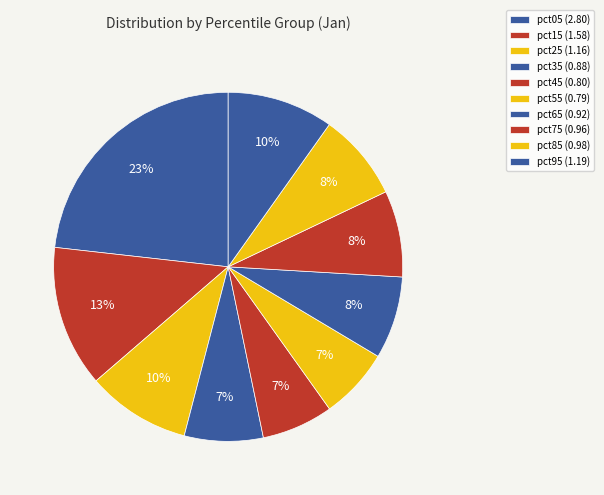

How many segments does this pie chart have?

10